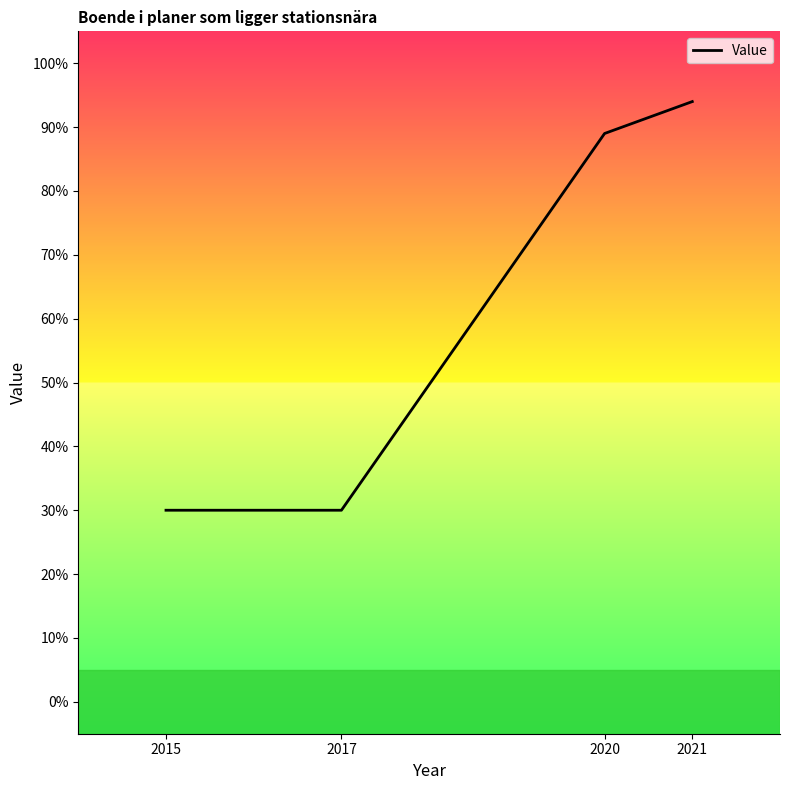

Reading right to left, list all the values displayed in this chart.

2021=94	2020=89	2017=30	2015=30